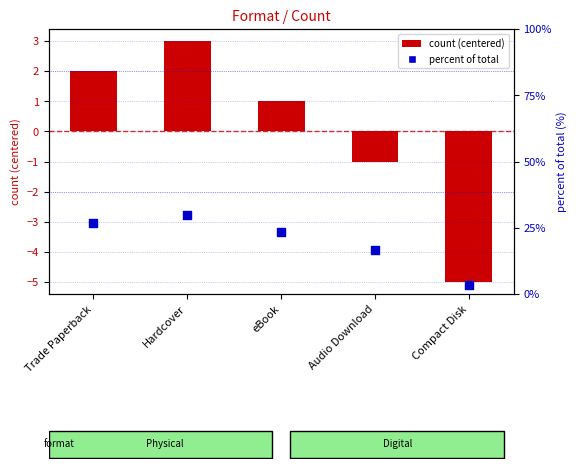

Which series contains the highest Y value?

percentile rank